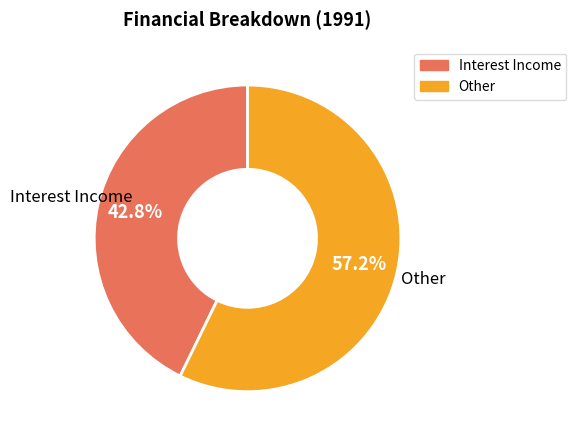

Which has a higher value, Other or Interest Income?

Other